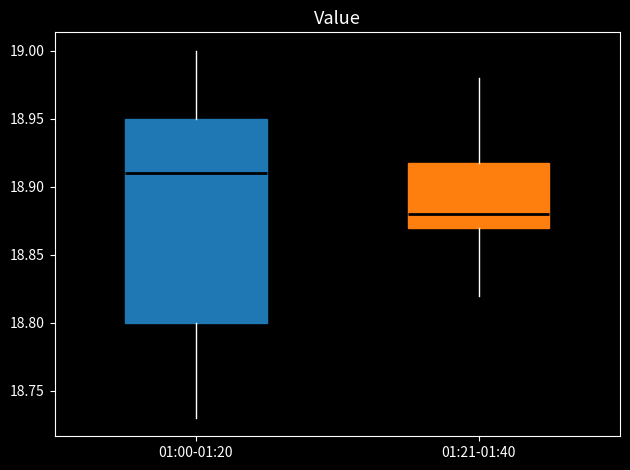

Comparing the boxes themselves (not the whiskers), which one is the tallest?

01:00-01:20